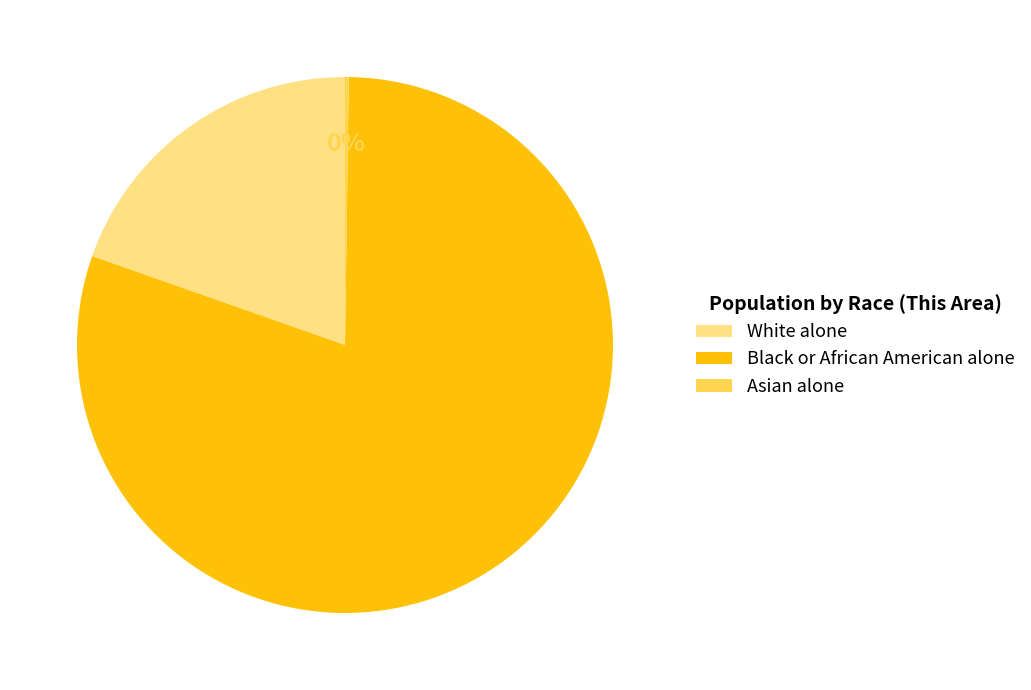

What is the largest slice in the pie chart?

Black or African American alone